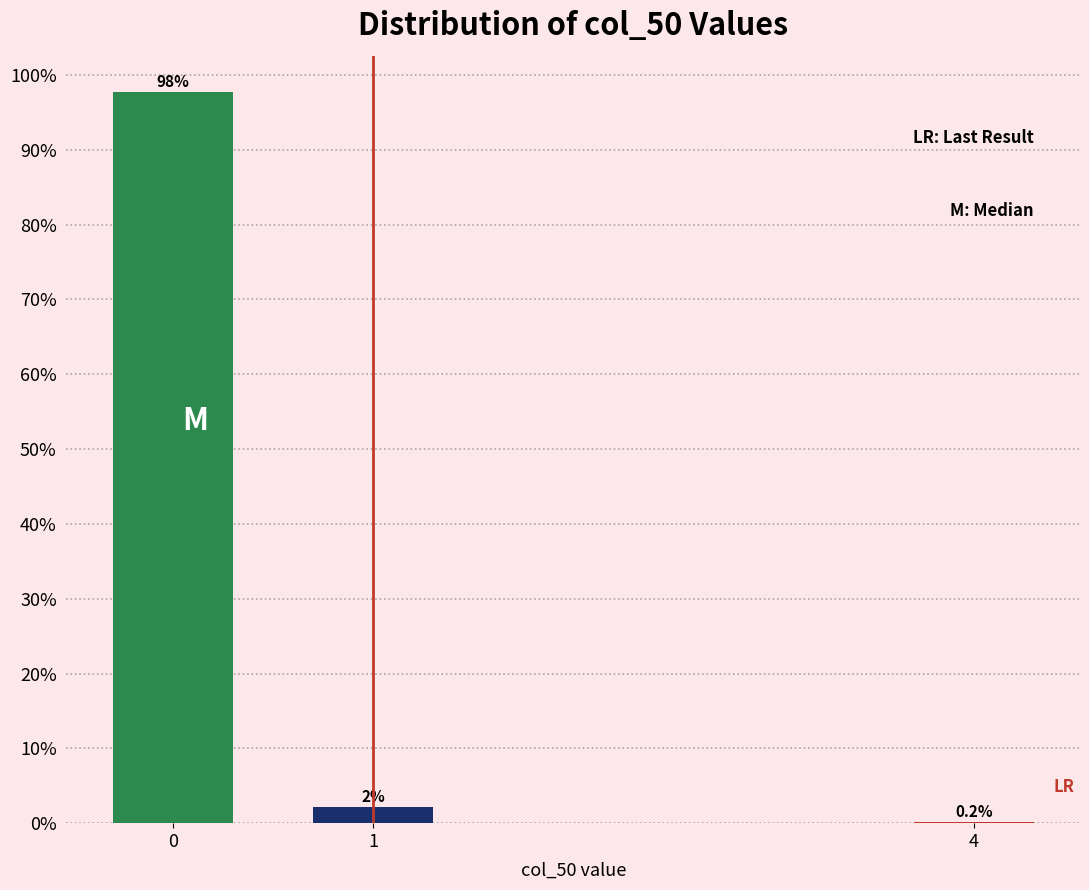

What value does the data have at 0?

97.7